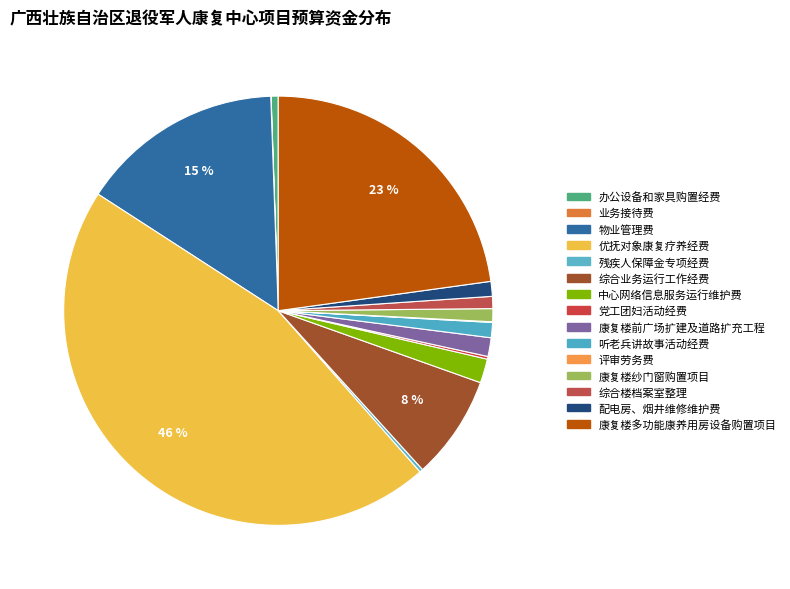

Which category has the smallest portion of the pie?

业务接待费